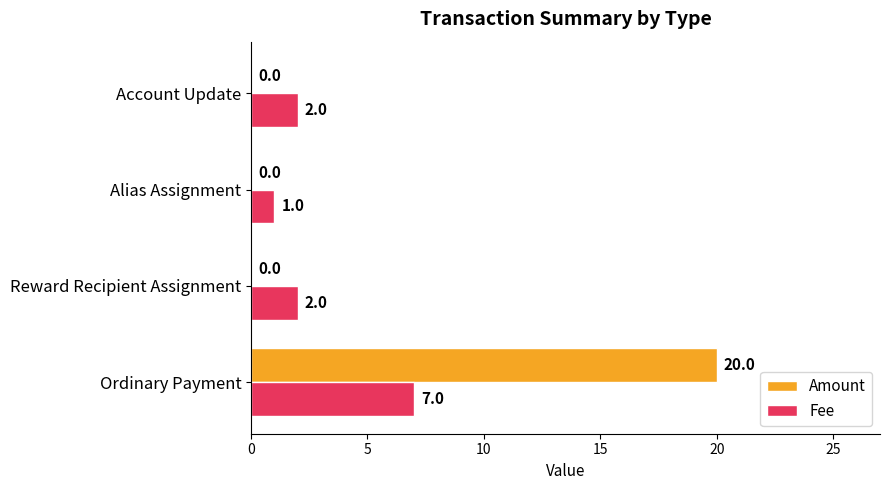

What is the sum of the Fee values at Ordinary Payment and Alias Assignment?

8